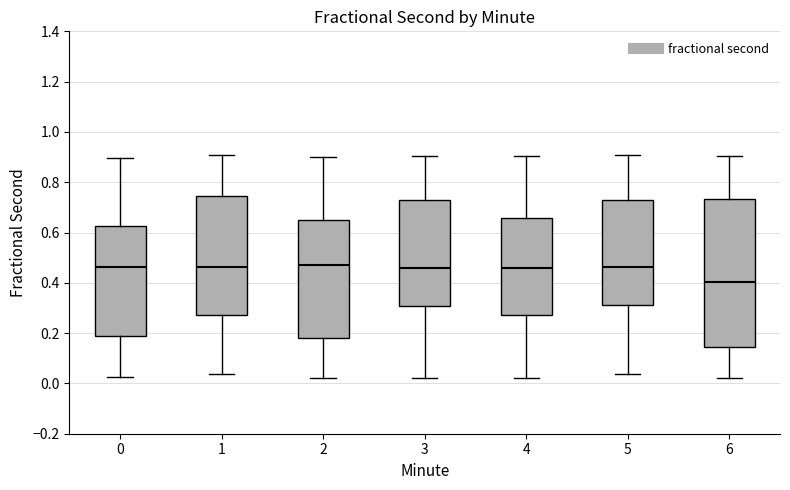

Reading left to right, transcribe this box plot: for each box, give where its median line is, the range the box spans, and where its two whiskers end, as read against the y-axis. The values are not printed on the chart, so give them approximately, as read against the axis.

0: median 0.46, box 0.18 to 0.62, whiskers 0.02 to 0.90
1: median 0.46, box 0.28 to 0.74, whiskers 0.04 to 0.90
2: median 0.48, box 0.18 to 0.64, whiskers 0.02 to 0.90
3: median 0.46, box 0.30 to 0.72, whiskers 0.02 to 0.90
4: median 0.46, box 0.28 to 0.66, whiskers 0.02 to 0.90
5: median 0.46, box 0.32 to 0.72, whiskers 0.04 to 0.90
6: median 0.40, box 0.14 to 0.74, whiskers 0.02 to 0.90